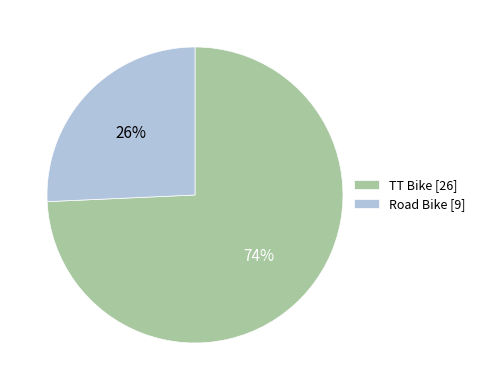

Rank the categories by value from highest to lowest.

TT Bike, Road Bike